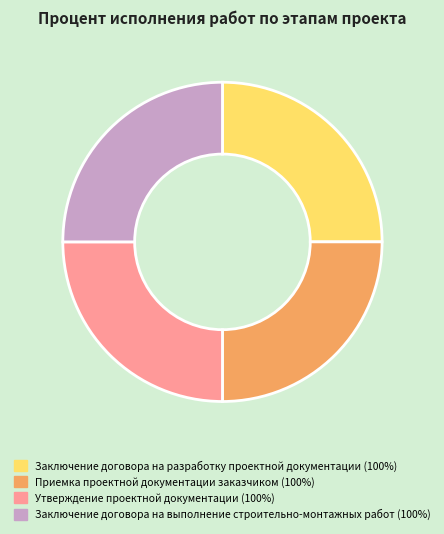

Is there any slice that represents more than half of the pie?

No